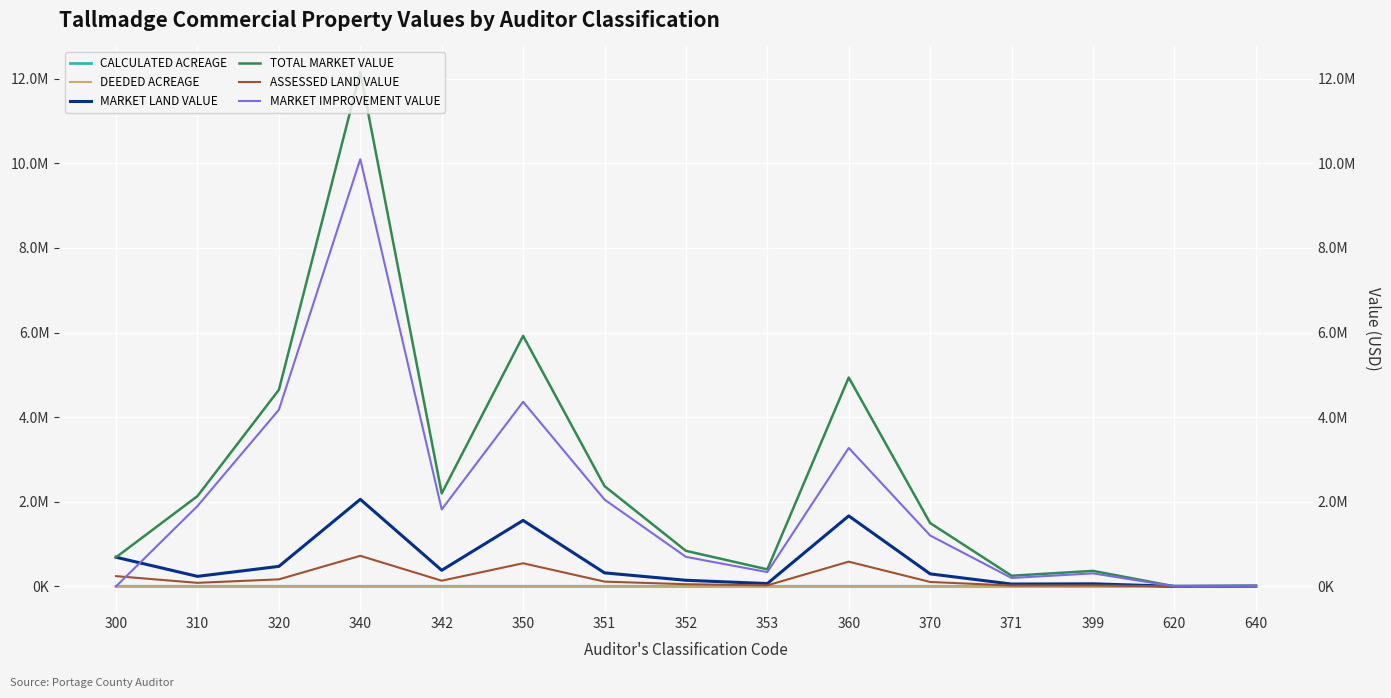

Rank the series by their maximum value, from lowest to highest.

CALCULATED ACREAGE, DEEDED ACREAGE, ASSESSED LAND VALUE, MARKET LAND VALUE, MARKET IMPROVEMENT VALUE, TOTAL MARKET VALUE